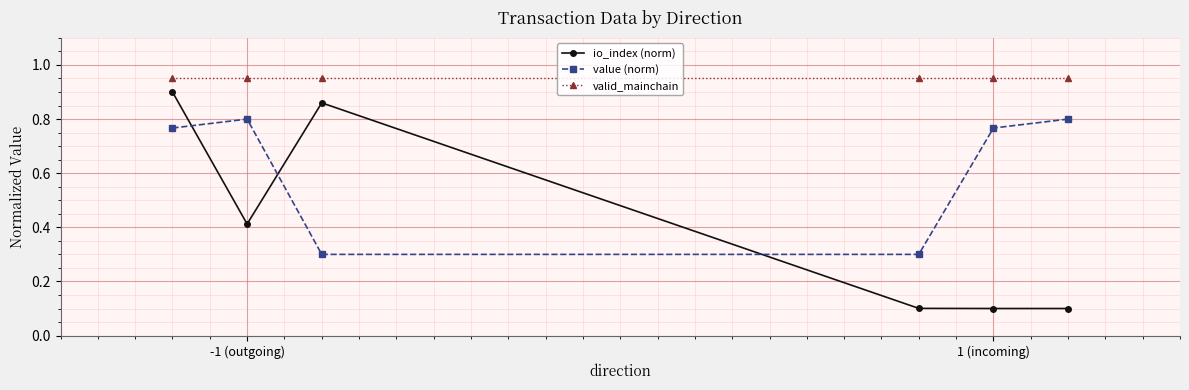

What is the difference between the second highest and second lowest values in the value (norm) series?

0.5